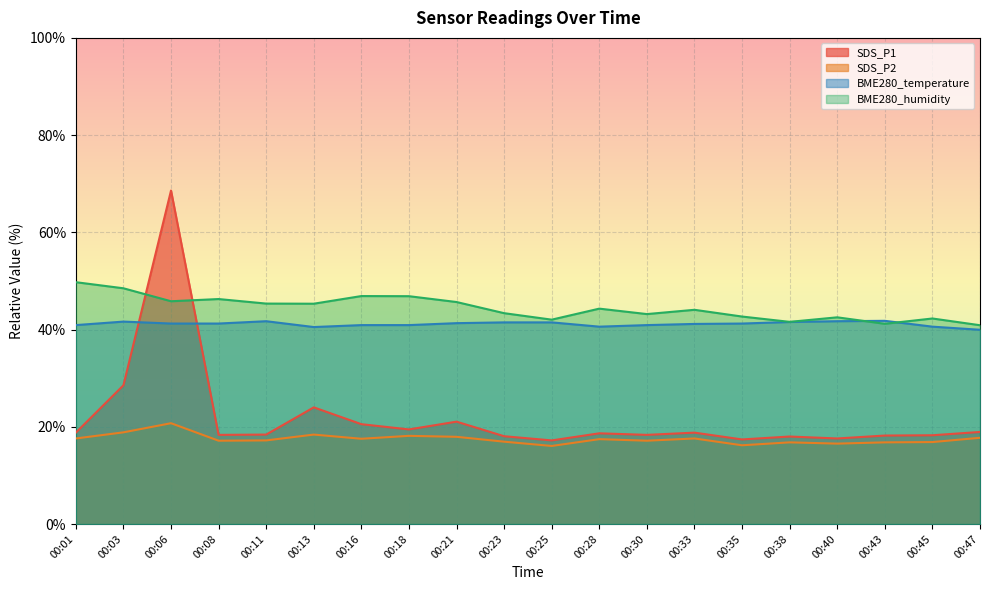

What is the approximate value of BME280_temperature at 00:23?

41.5